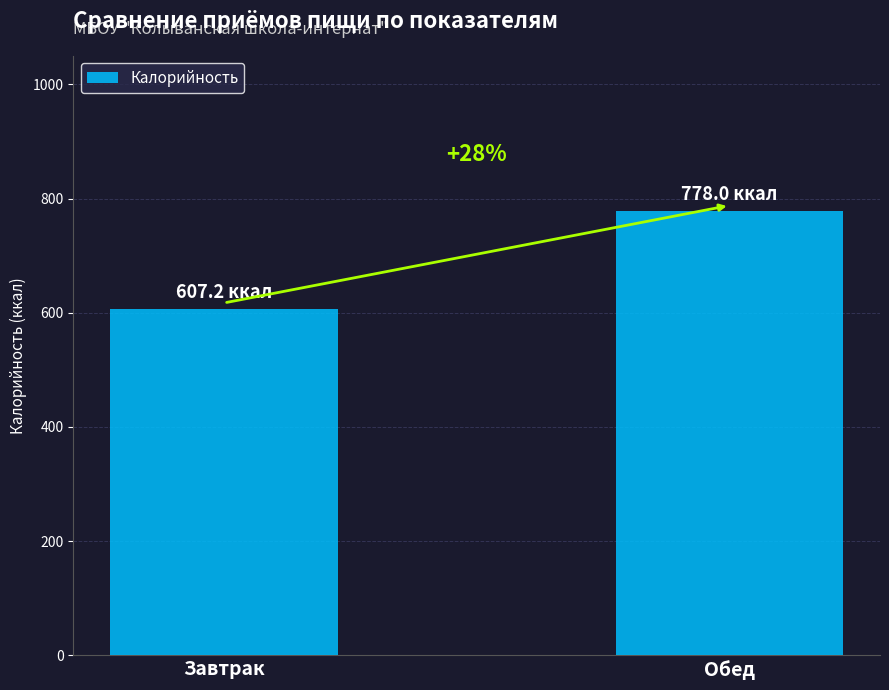

What is the label of the 1st bar from the left?

Завтрак